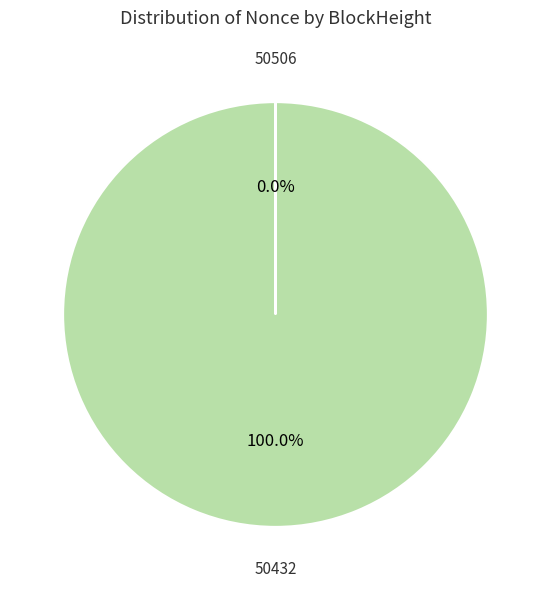

Does 50432 account for over 50% of the chart?

Yes